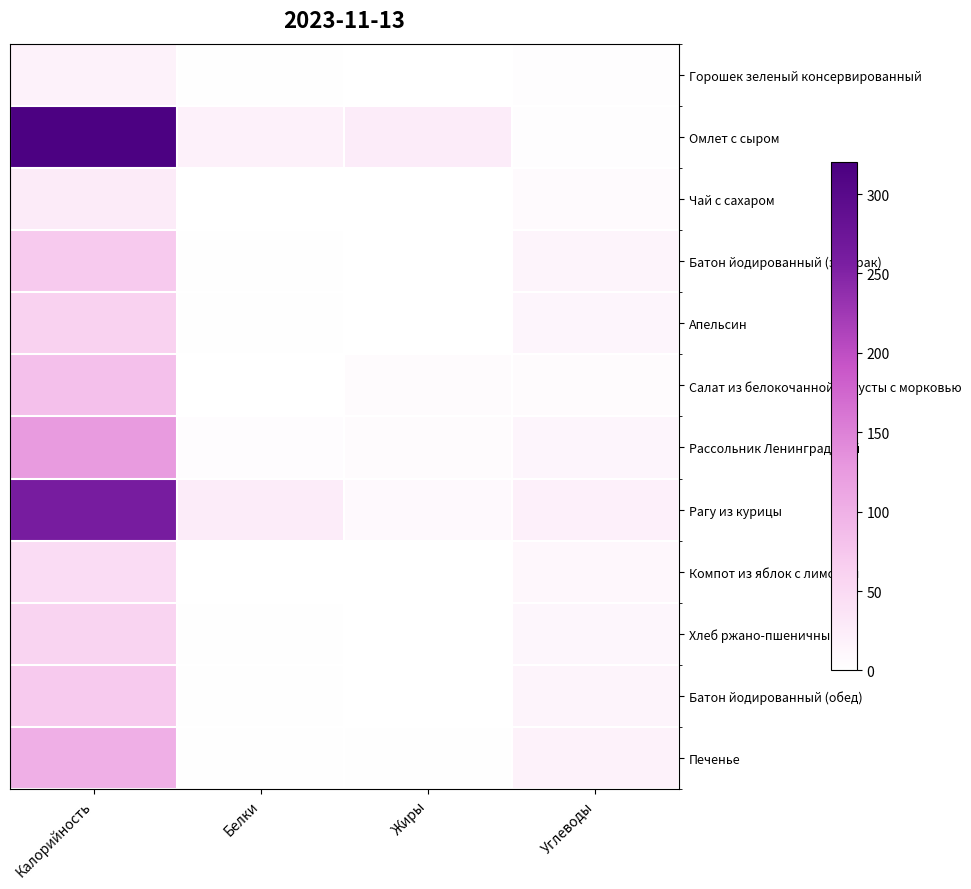

What is the difference between the highest and lowest values at Углеводы?

18.1